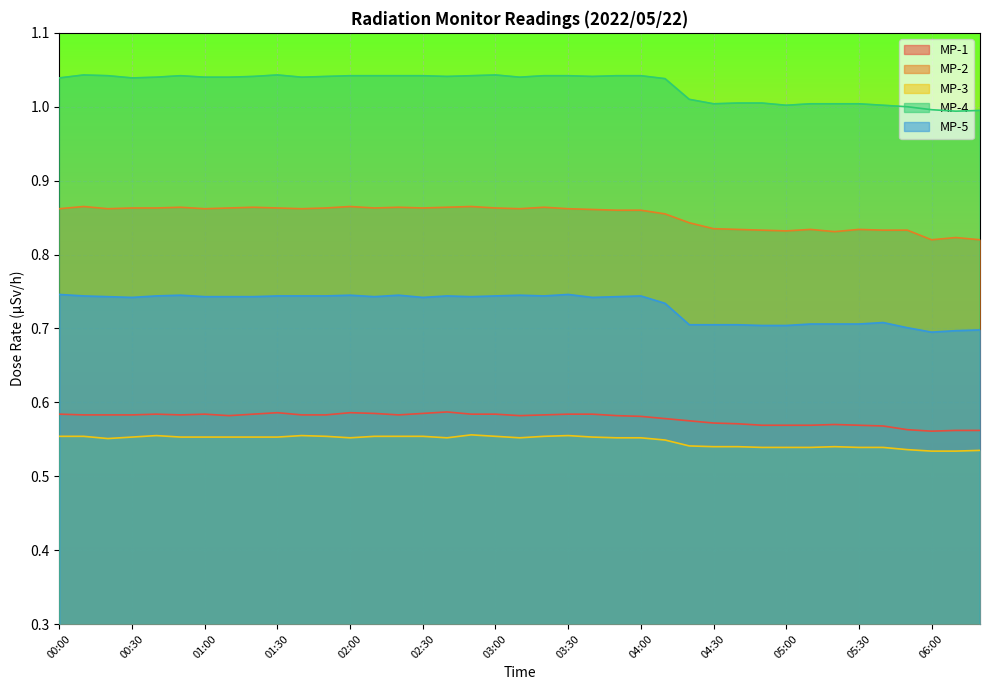

True or false: MP-1 has a value of 0.9 at 01:50.

False